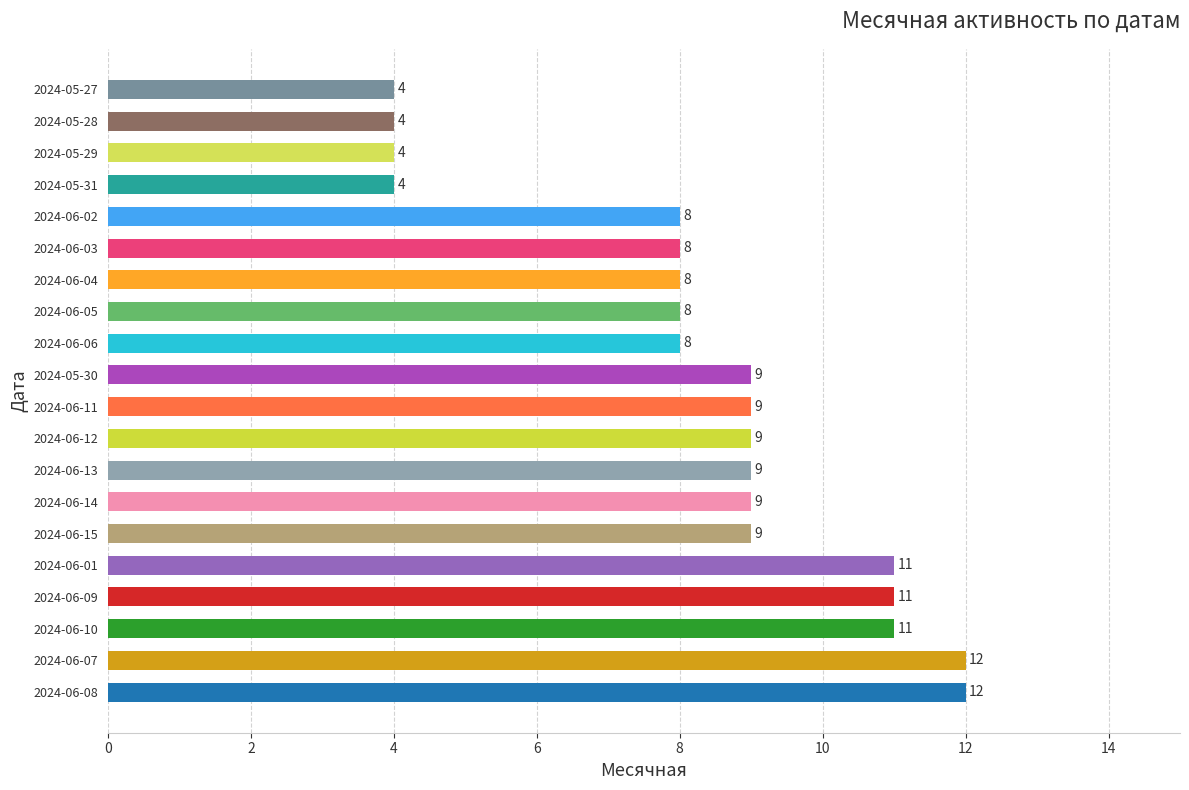

True or false: the data shows 4 at 2024-06-07.

False